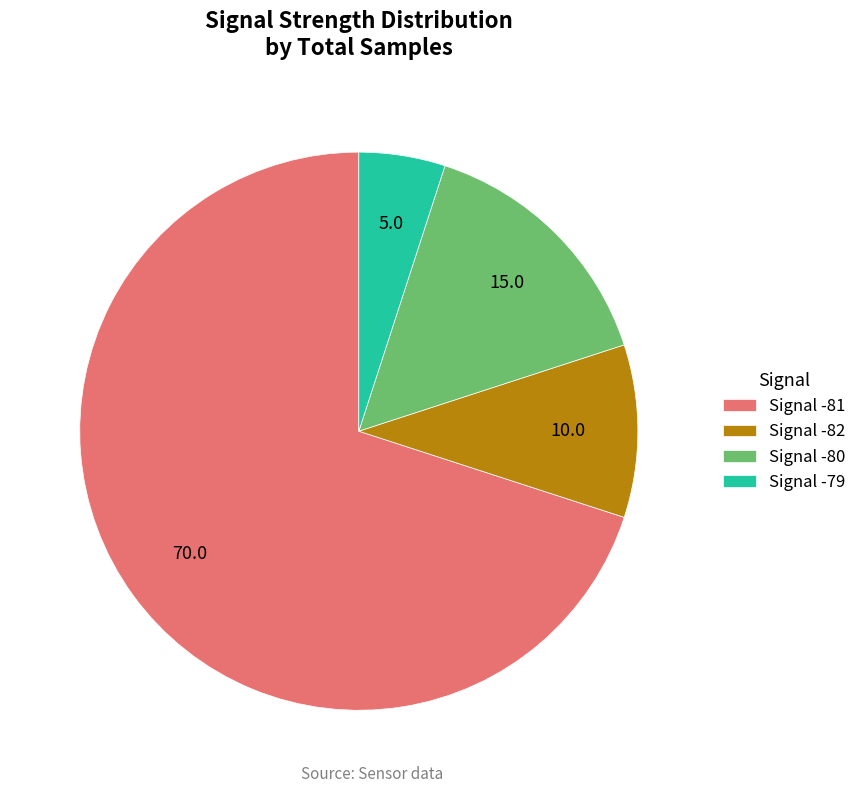

Is the sum of Signal -79 and Signal -80 greater than half?

No